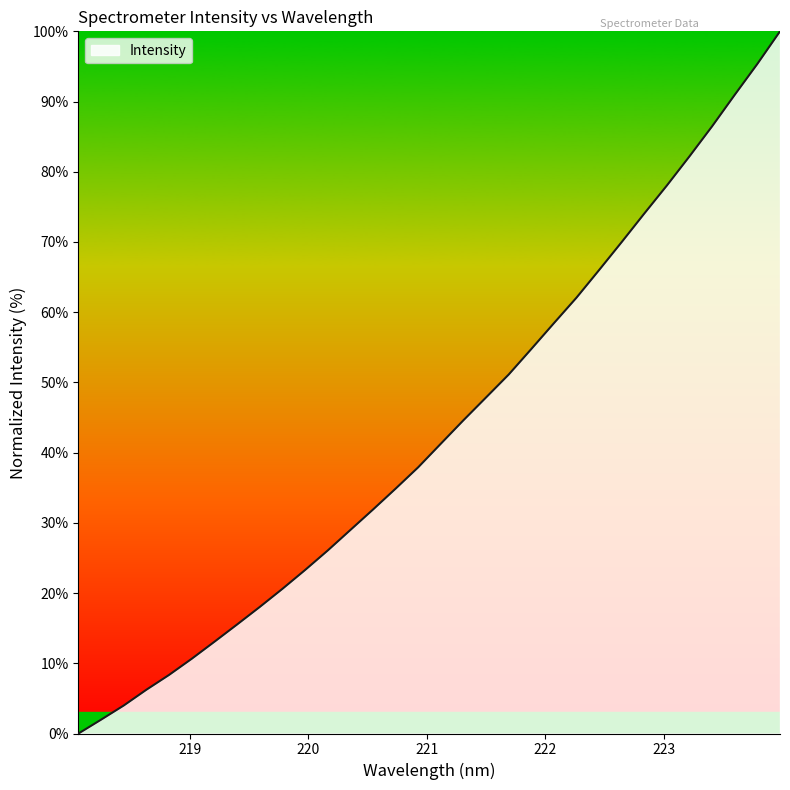

True or false: the data has more than 0 interior local peaks.

False